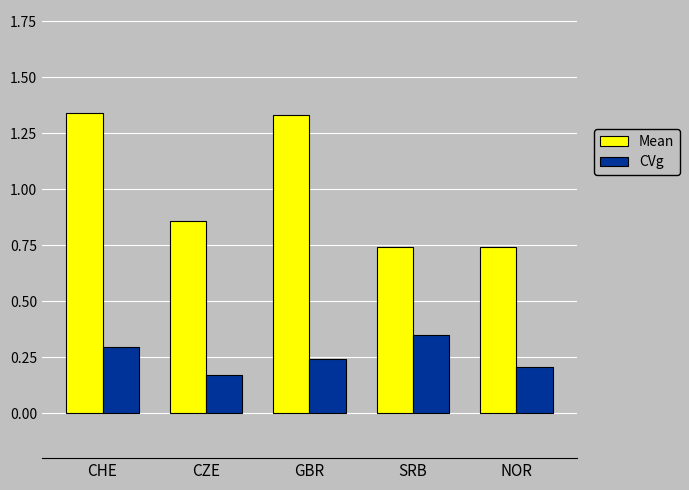

At how many categories does at least one series exceed 0?

5